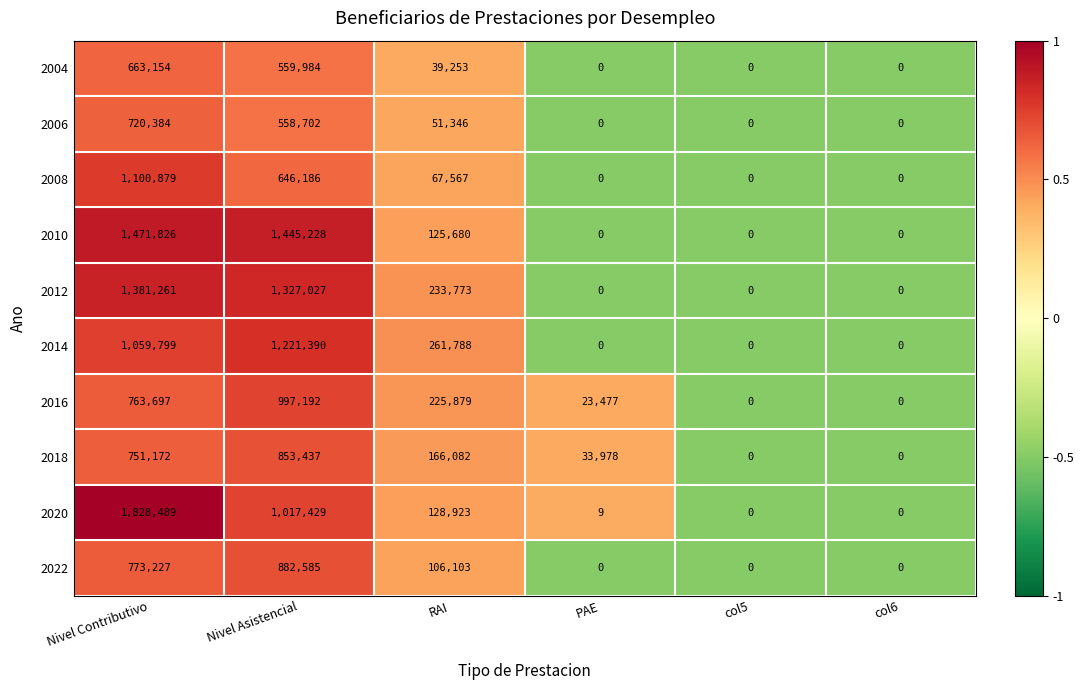

How many values in the 2020 series are below 128923?

3